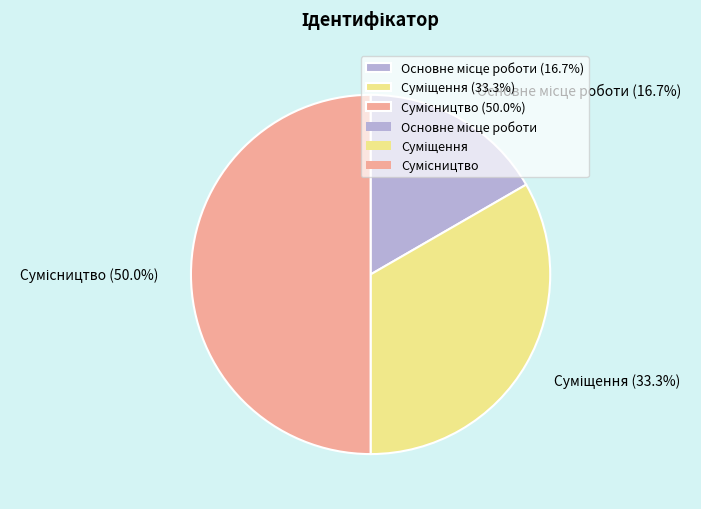

Rank the categories by value from lowest to highest.

Основне місце роботи, Суміщення, Сумісництво